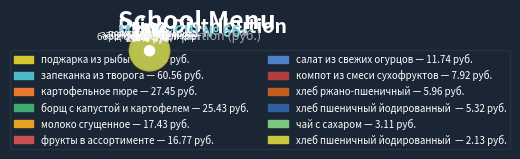

Count the number of slices in the pie.

12